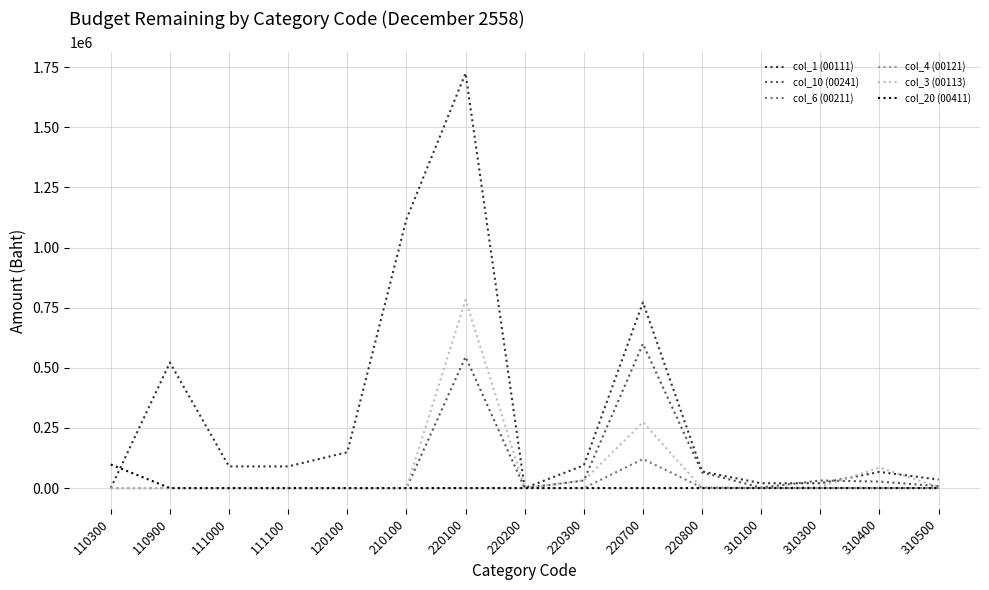

Which series changed the most between 120100 and 220200?

col_1 (00111)